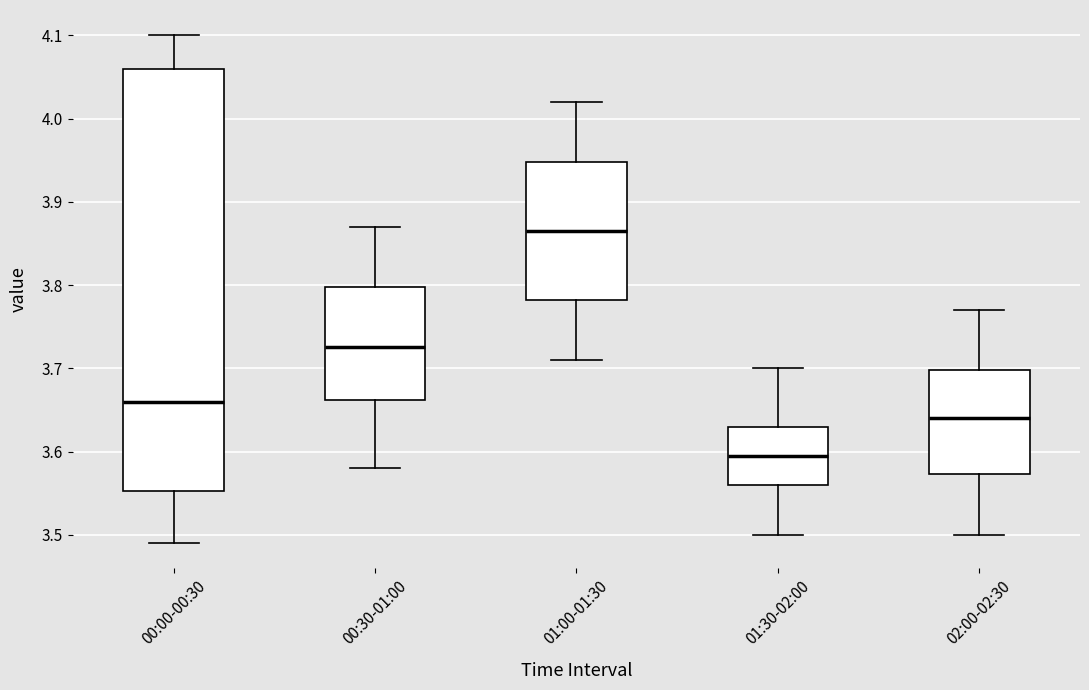

Reading left to right, transcribe this box plot: for each box, give where its median line is, the range the box spans, and where its two whiskers end, as read against the y-axis. The values are not printed on the chart, so give them approximately, as read against the axis.

00:00-00:30: median 3.66, box 3.55 to 4.06, whiskers 3.49 to 4.10
00:30-01:00: median 3.73, box 3.66 to 3.80, whiskers 3.58 to 3.87
01:00-01:30: median 3.87, box 3.78 to 3.95, whiskers 3.71 to 4.02
01:30-02:00: median 3.60, box 3.56 to 3.63, whiskers 3.50 to 3.70
02:00-02:30: median 3.64, box 3.57 to 3.70, whiskers 3.50 to 3.77